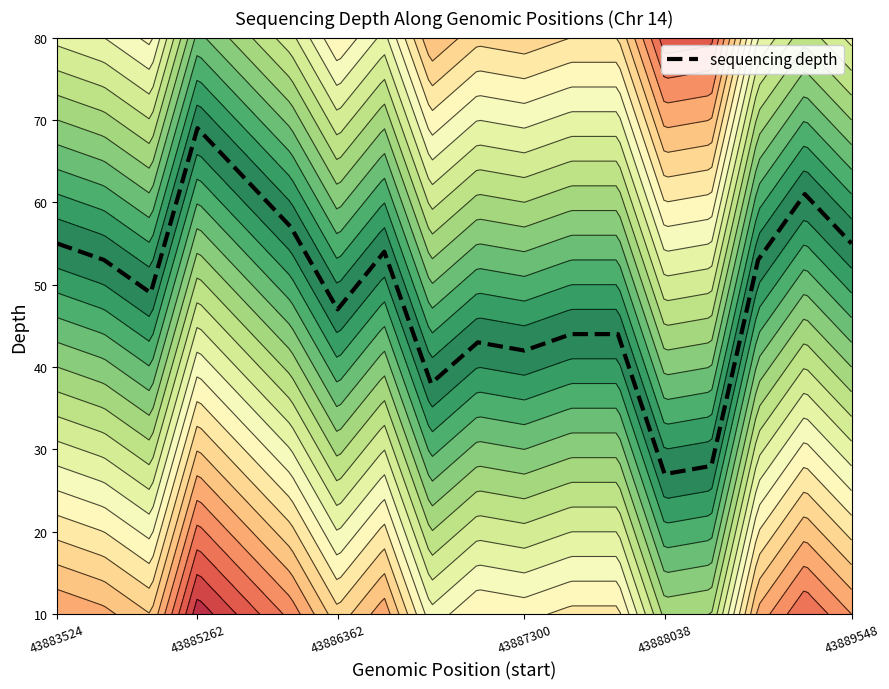

The sequencing depth series shows 65 at 43886362. True or false?

False